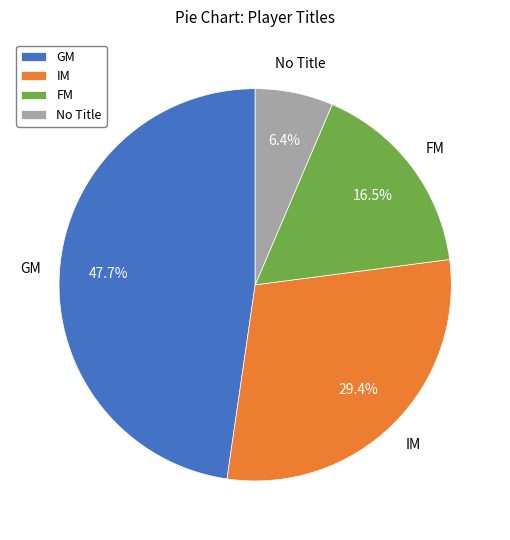

Is there a majority slice in this chart?

No